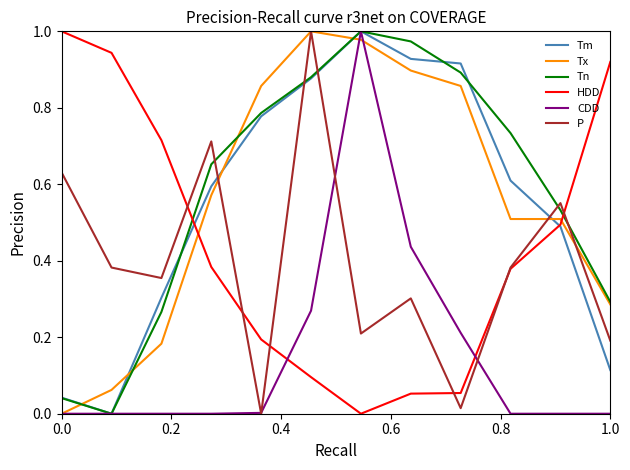

After their last crossing, which series has the higher values: Tx or Tm?

Tx